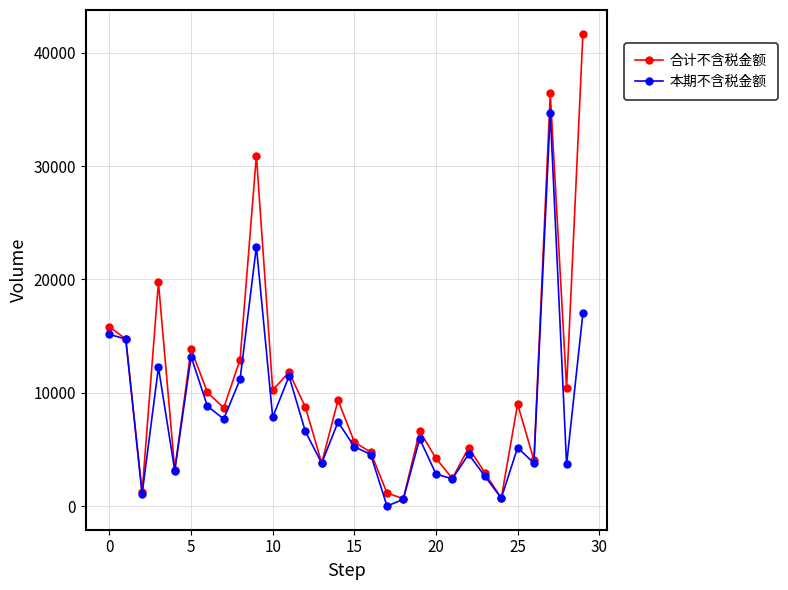

Which series has the widest spread of values?

合计不含税金额